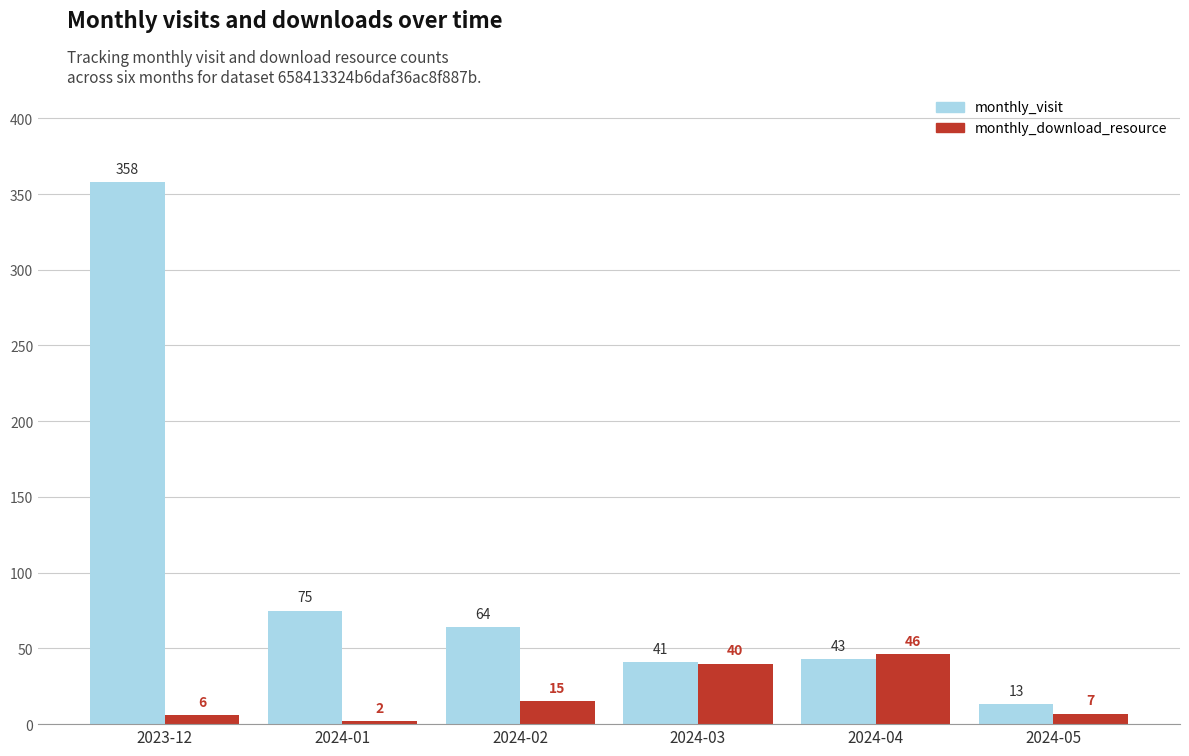

Rank the categories by monthly_visit value from lowest to highest.

2024-05, 2024-03, 2024-04, 2024-02, 2024-01, 2023-12